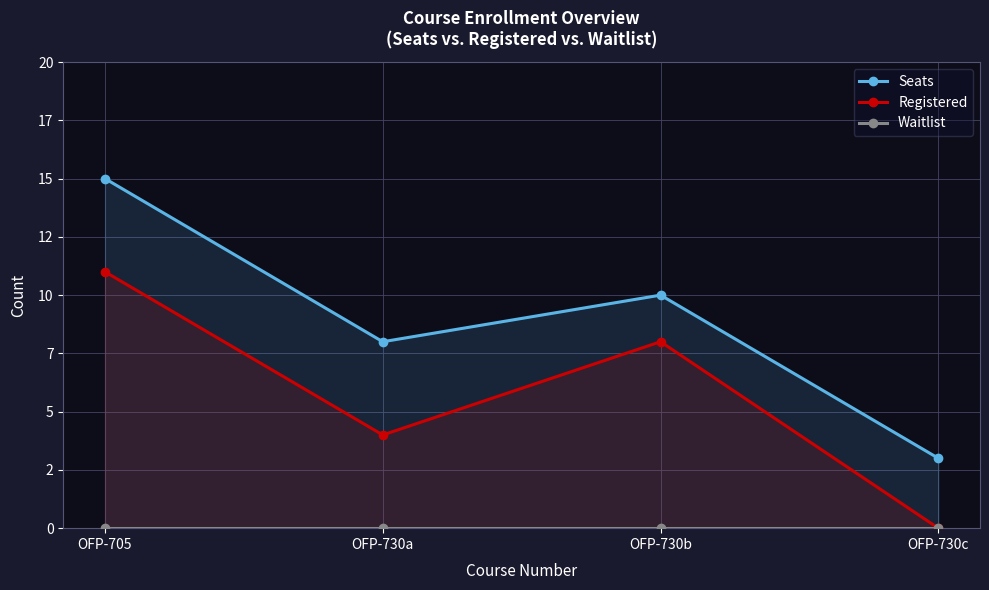

What are all the series names shown in the legend?

Seats, Registered, Waitlist